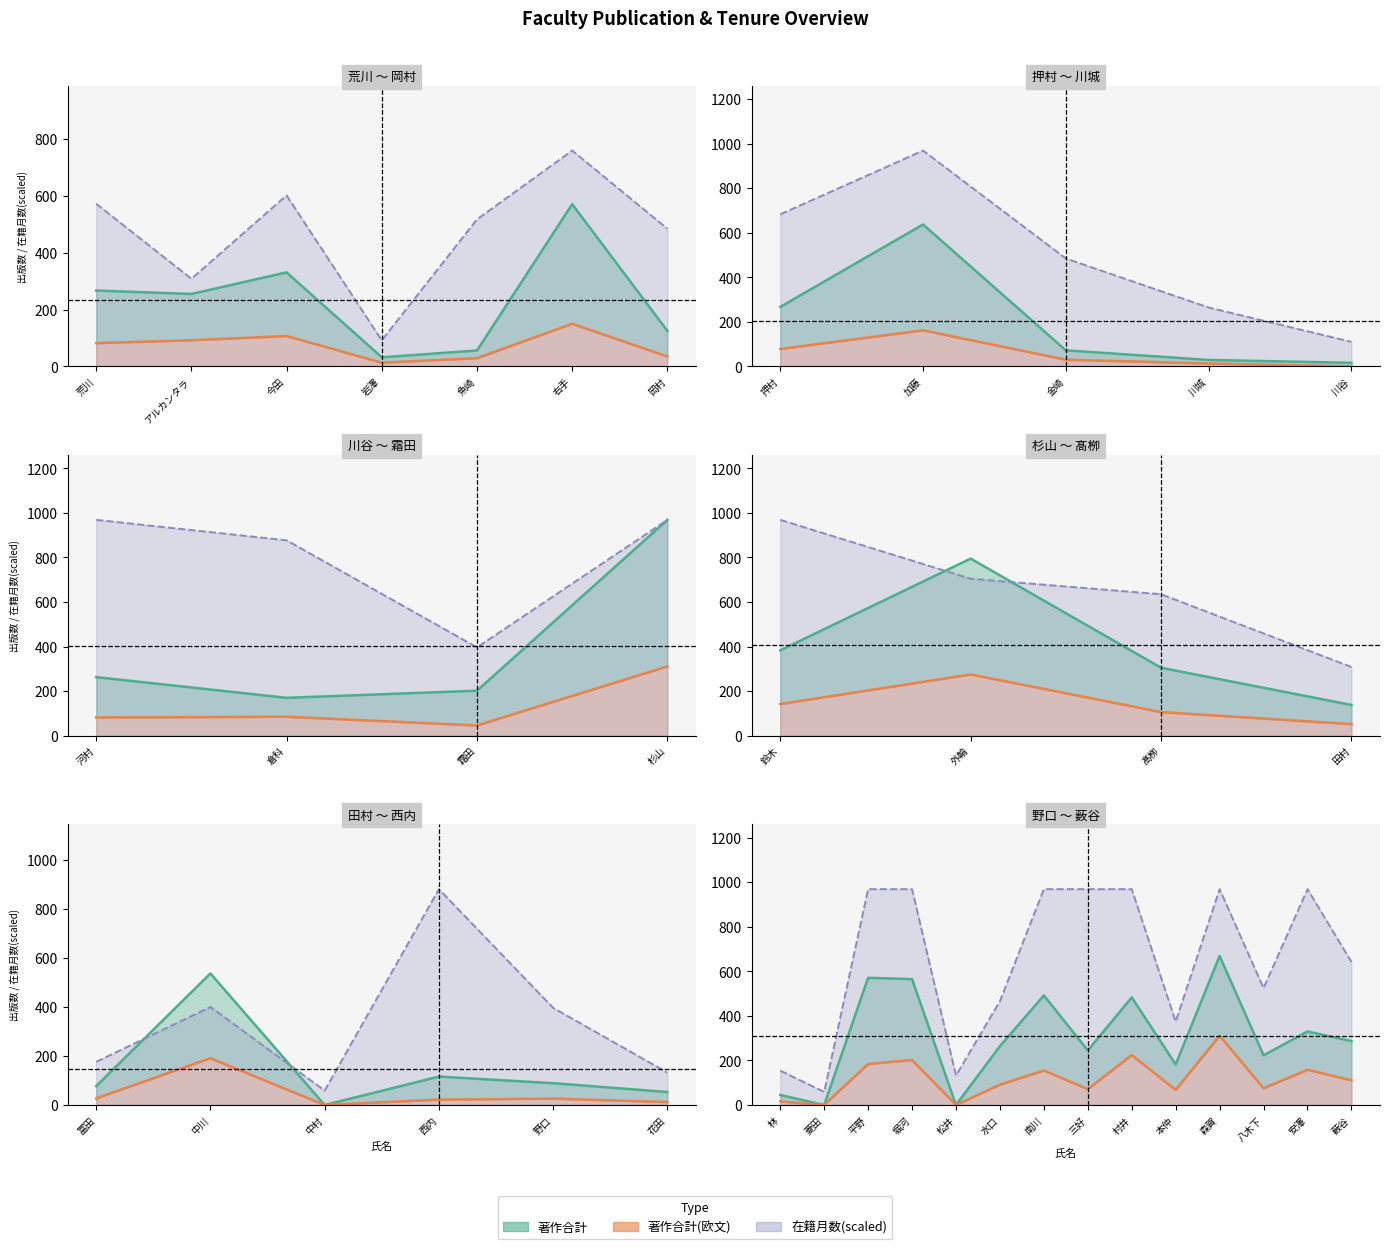

What is the greatest value displayed?

969.0